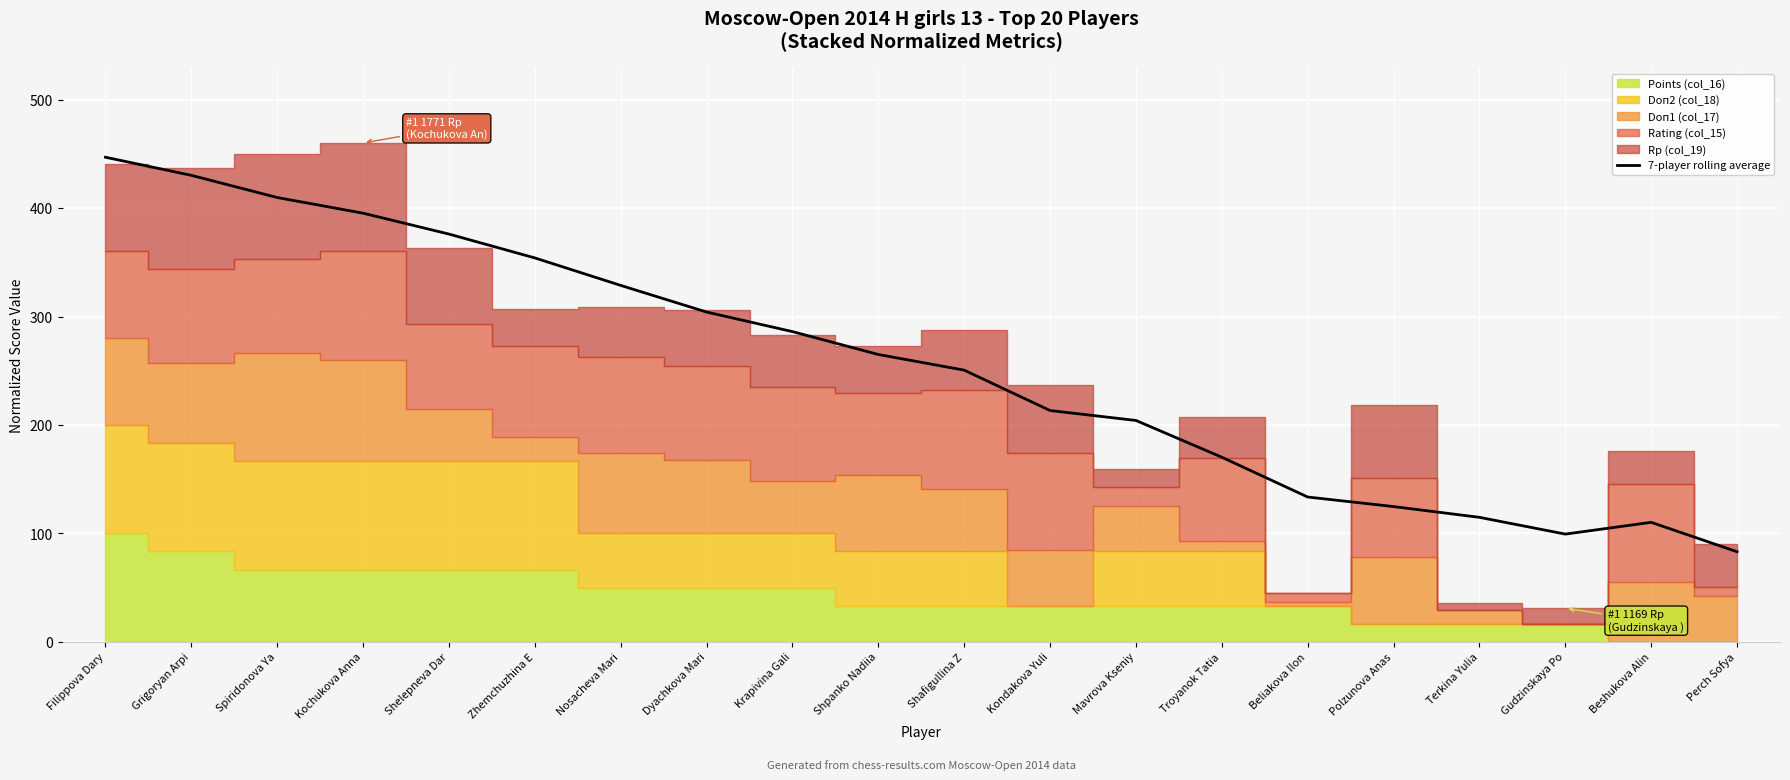

How many values exceed 265?

10